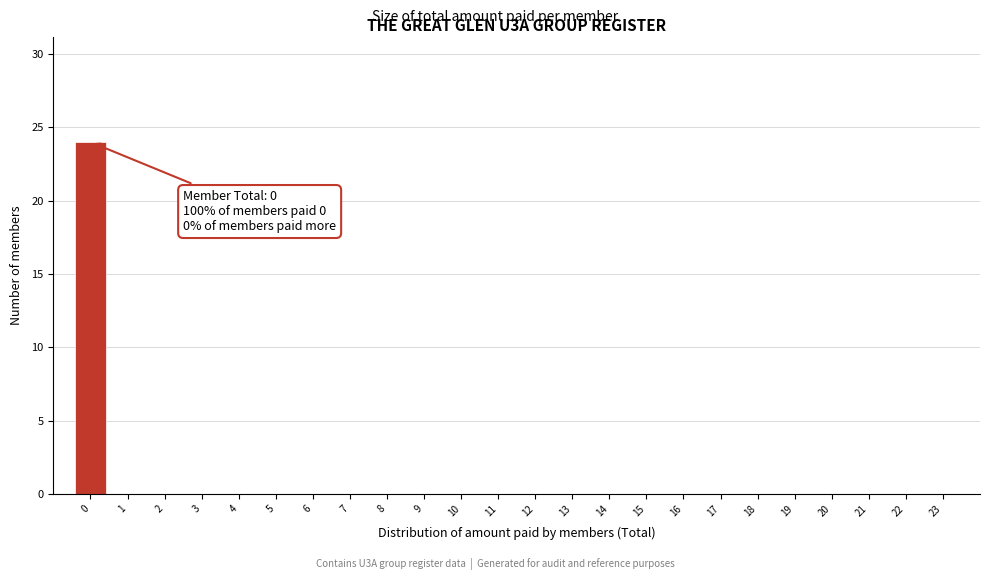

Reading left to right, what are all the values shown in this chart?

0=24	1=0	2=0	3=0	4=0	5=0	6=0	7=0	8=0	9=0	10=0	11=0	12=0	13=0	14=0	15=0	16=0	17=0	18=0	19=0	20=0	21=0	22=0	23=0